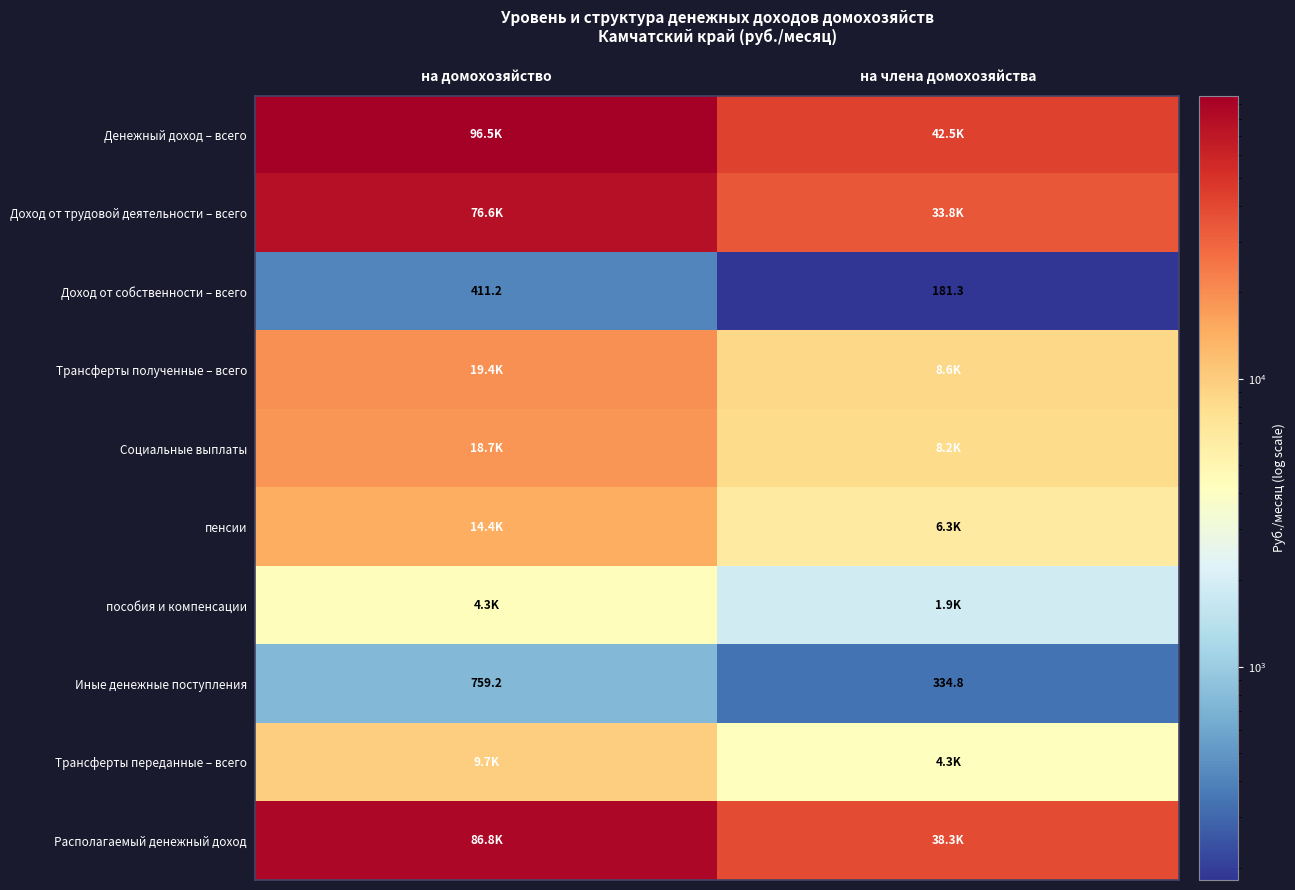

How many data points in Иные денежные поступления are less than 759?

1